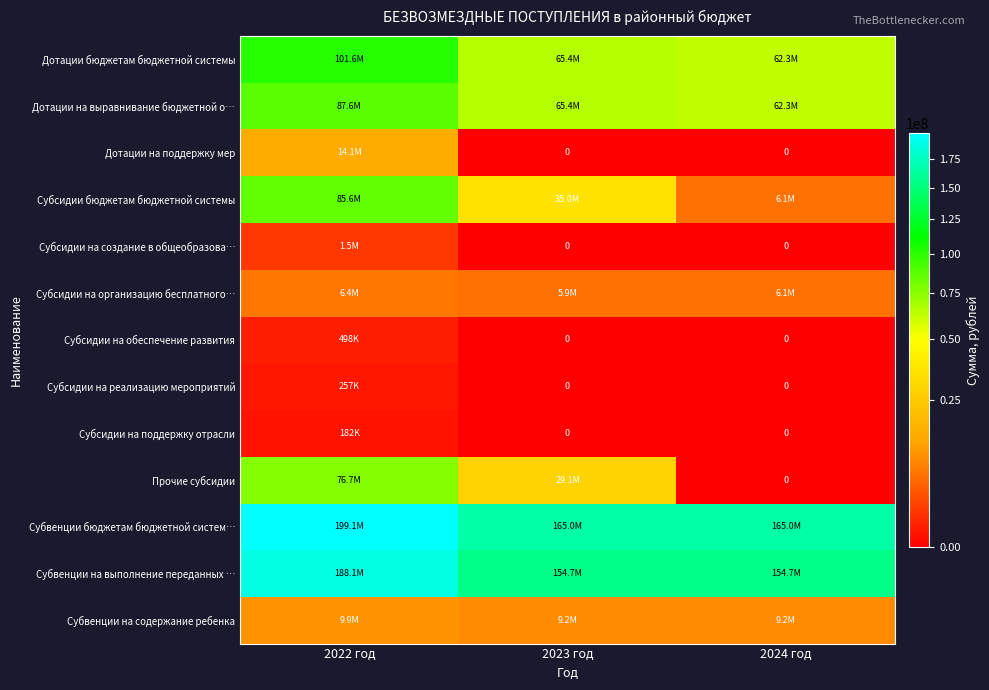

Between 2022 год and 2024 год, which series saw the biggest shift?

Субсидии бюджетам бюджетной системы